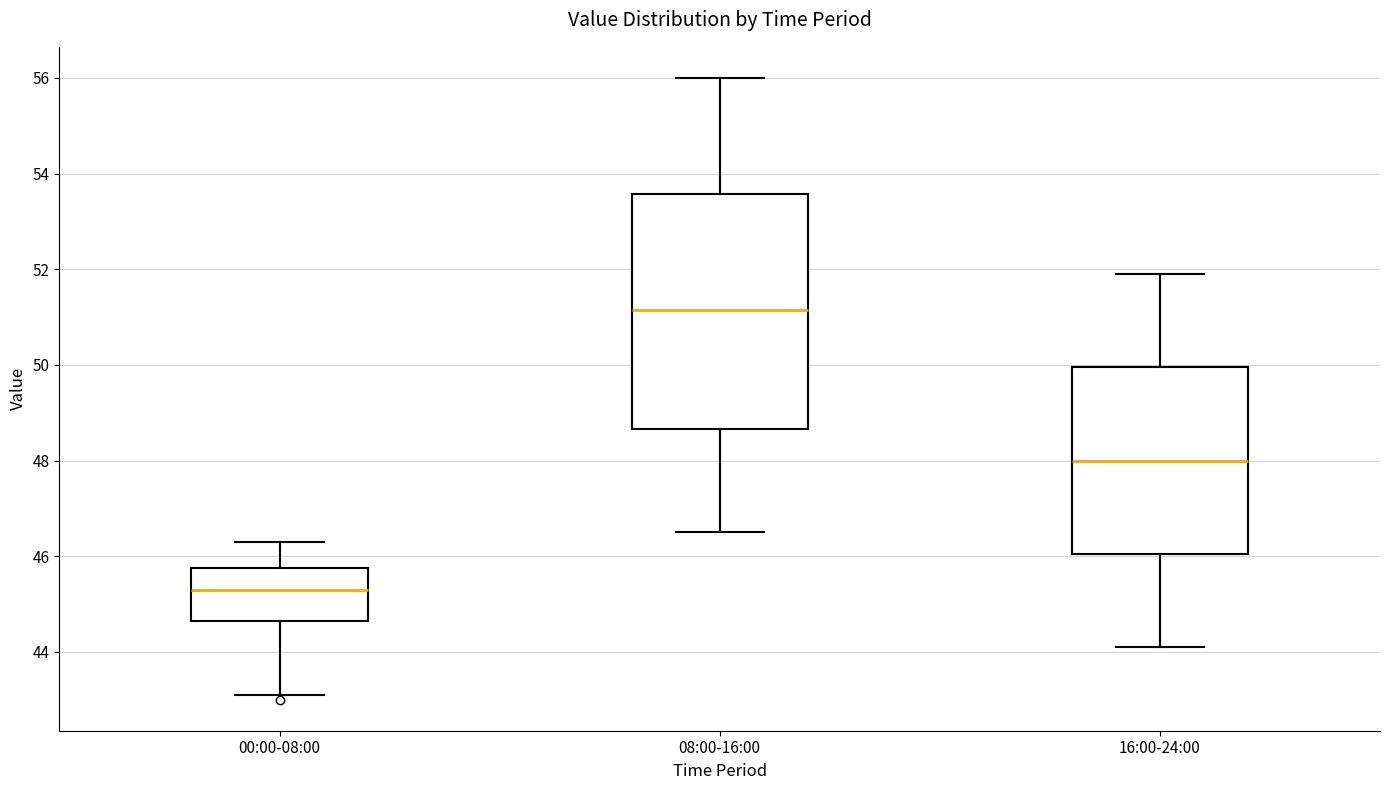

Reading left to right, transcribe this box plot: for each box, give where its median line is, the range the box spans, and where its two whiskers end, as read against the y-axis. The values are not printed on the chart, so give them approximately, as read against the axis.

00:00-08:00: median 45.4, box 44.6 to 45.8, whiskers 43.2 to 46.4
08:00-16:00: median 51.2, box 48.6 to 53.6, whiskers 46.6 to 56.0
16:00-24:00: median 48.0, box 46.0 to 50.0, whiskers 44.2 to 52.0